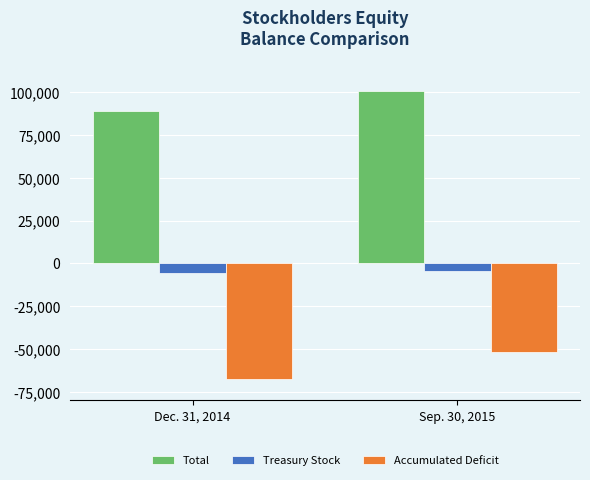

What is the average value of the Accumulated Deficit series?

-59541